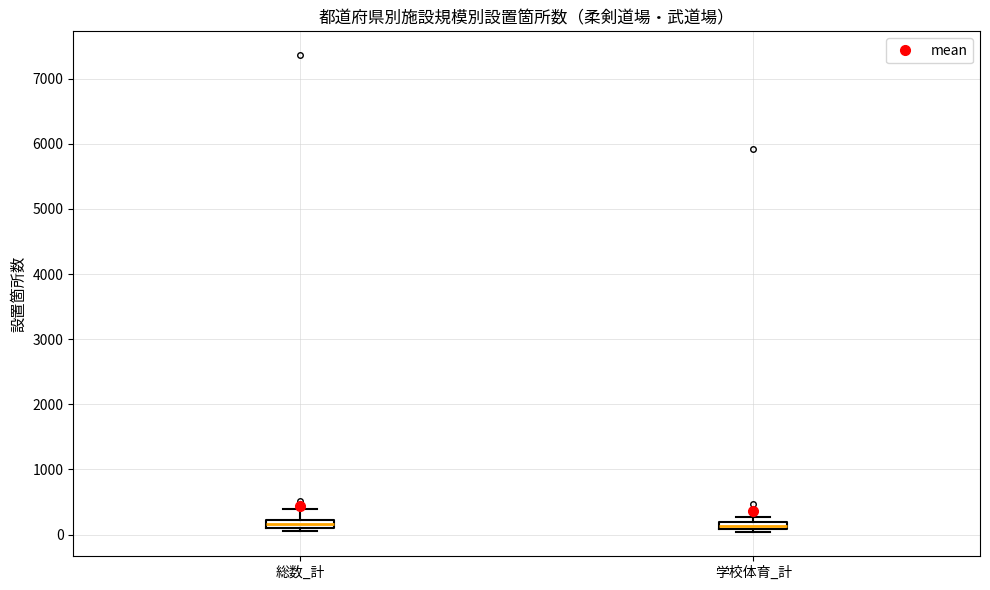

Where is the upper edge of the box for 学校体育_計 on the y-axis? The values are not printed on the chart, so give them approximately, as read against the axis.

200